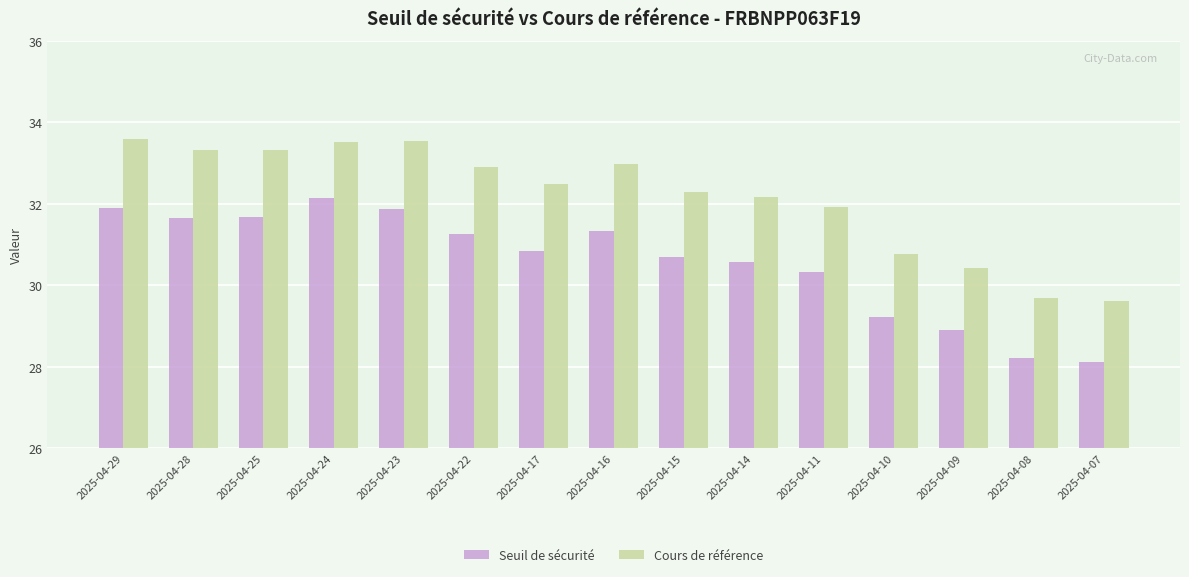

Which series changed the most between 2025-04-28 and 2025-04-07?

Cours de référence